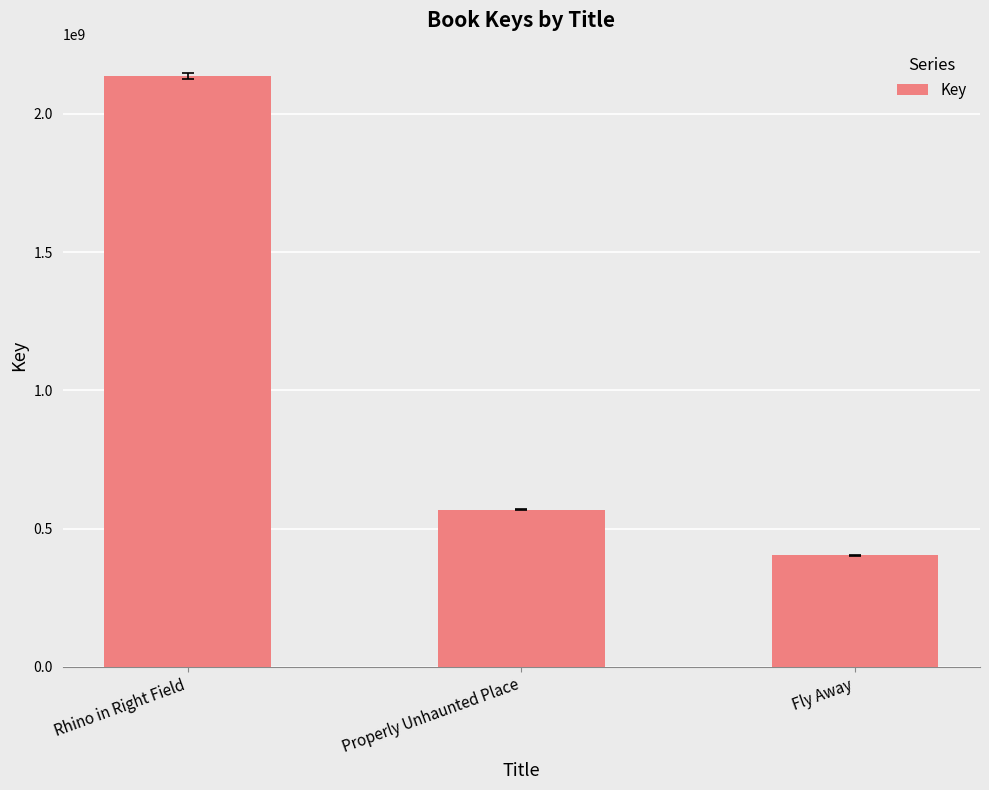

At which label does the data first exceed 568953773?

Rhino in Right Field